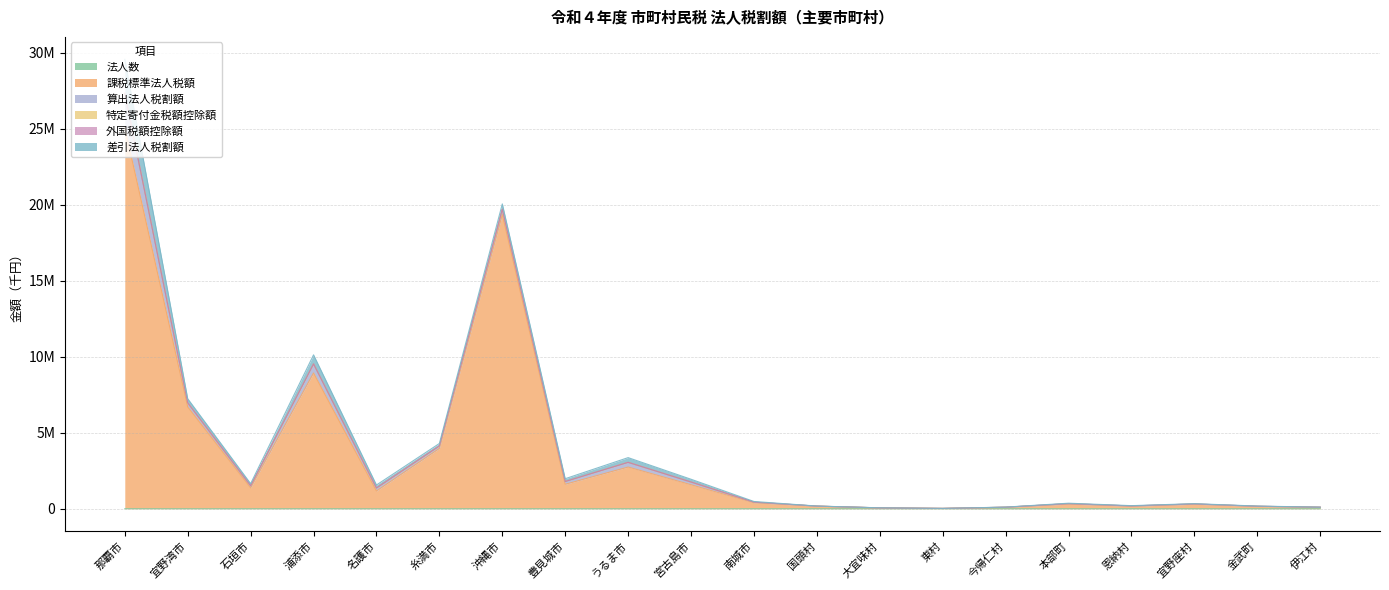

Is it true that 法人数 equals 245 at 浦添市?

False